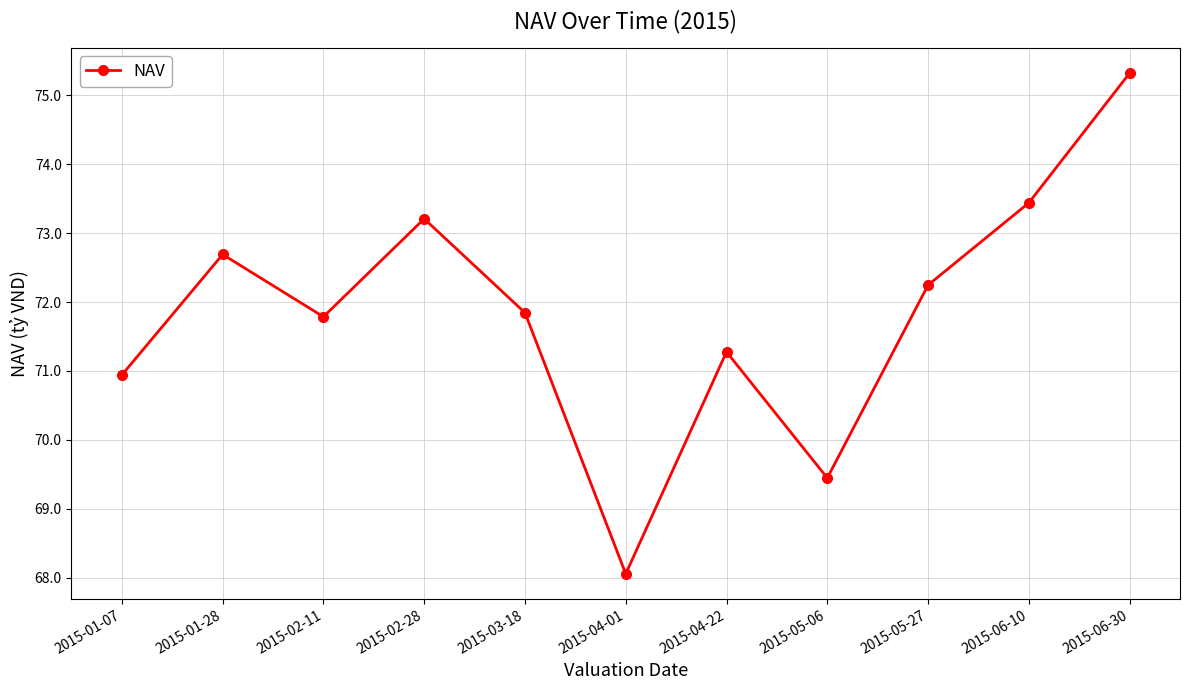

At which label does the data first exceed 71?

2015-01-28